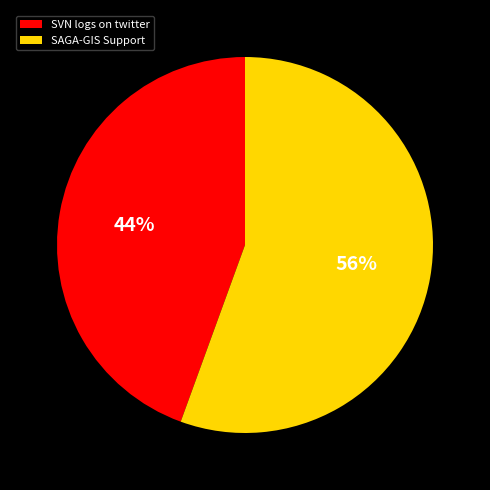

True or false: SVN logs on twitter accounts for 54% of the total.

False